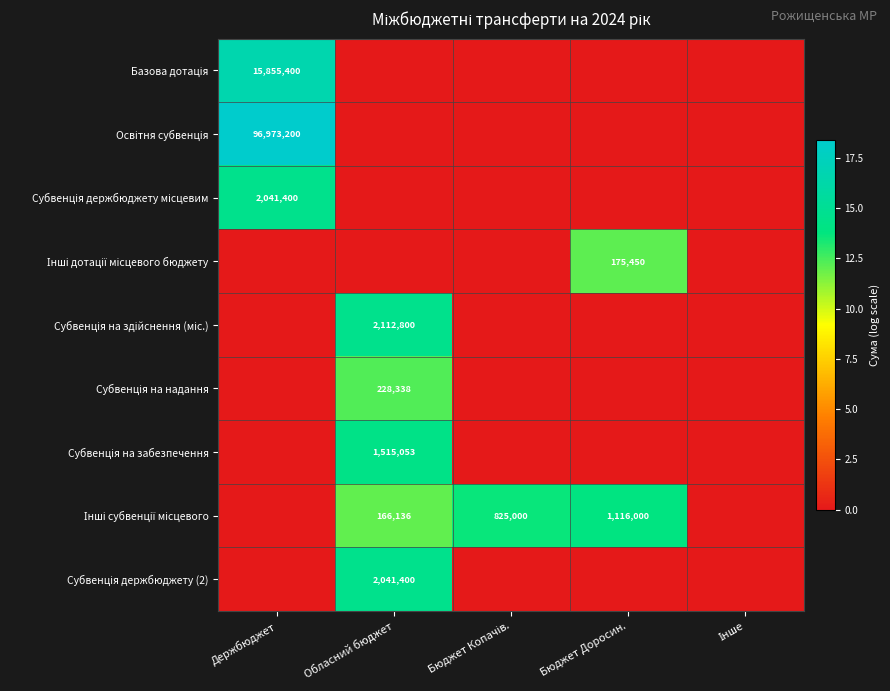

List the series in order of their peak value, highest first.

Освітня субвенція, Базова дотація, Субвенція на здійснення (міс.), Субвенція держбюджету місцевим, Субвенція держбюджету (2), Субвенція на забезпечення, Інші субвенції місцевого, Субвенція на надання, Інші дотації місцевого бюджету